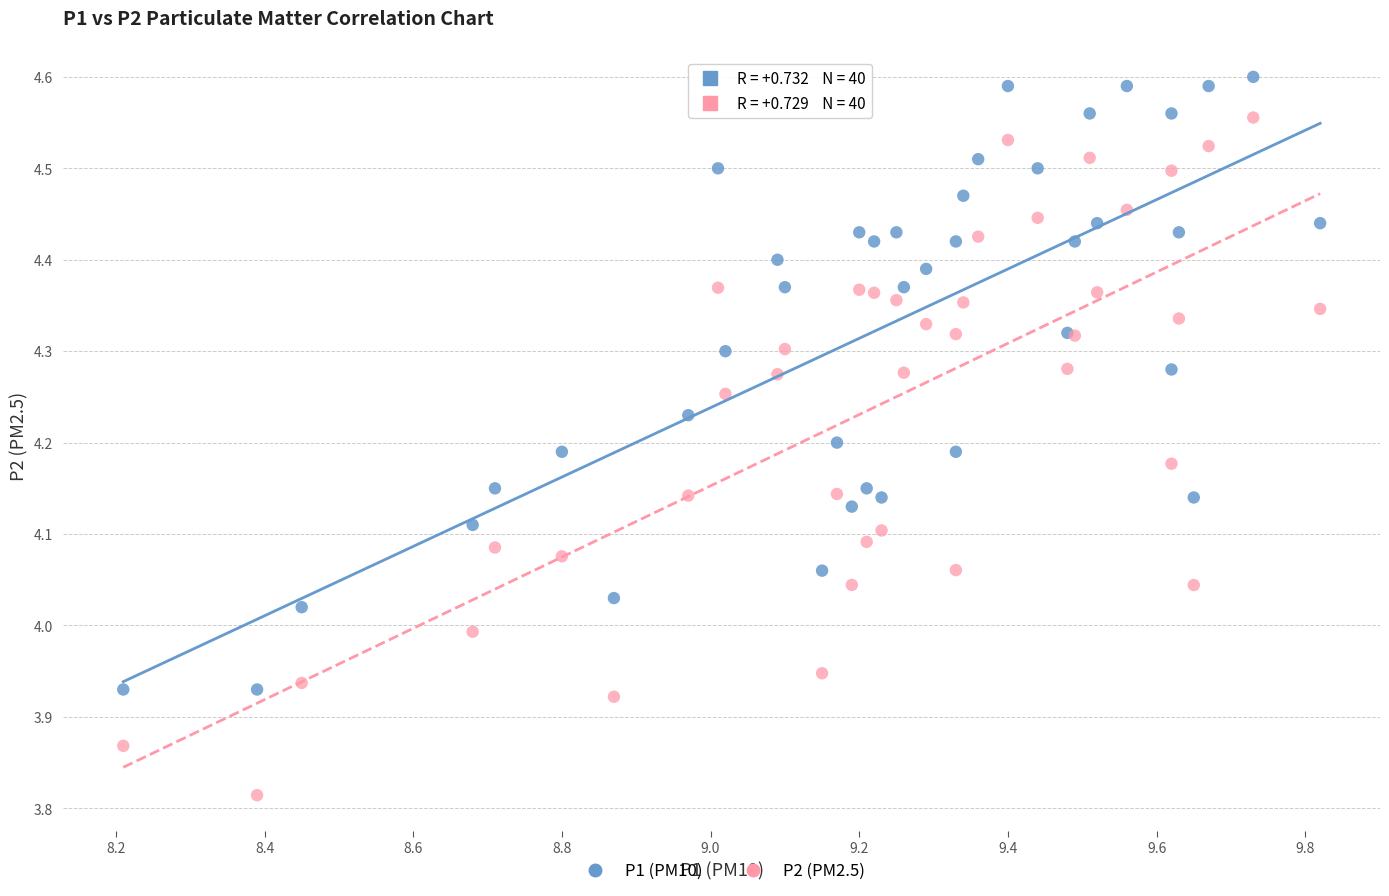

Which series has the largest Y range (max minus min)?

P2 (PM2.5)